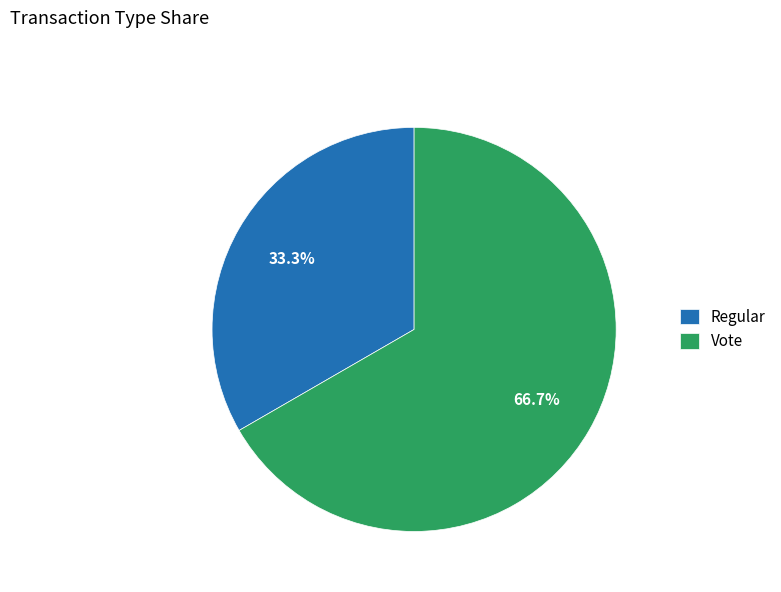

Which category accounts for the majority?

Vote